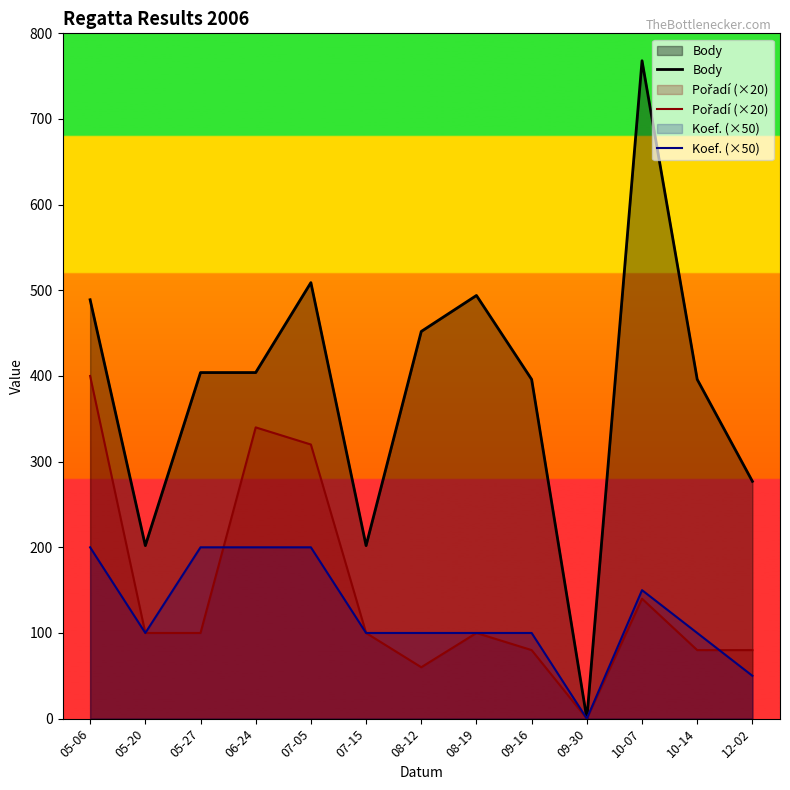

What are all the series names shown in the legend?

Body, Pořadí (×20), Koef. (×50)